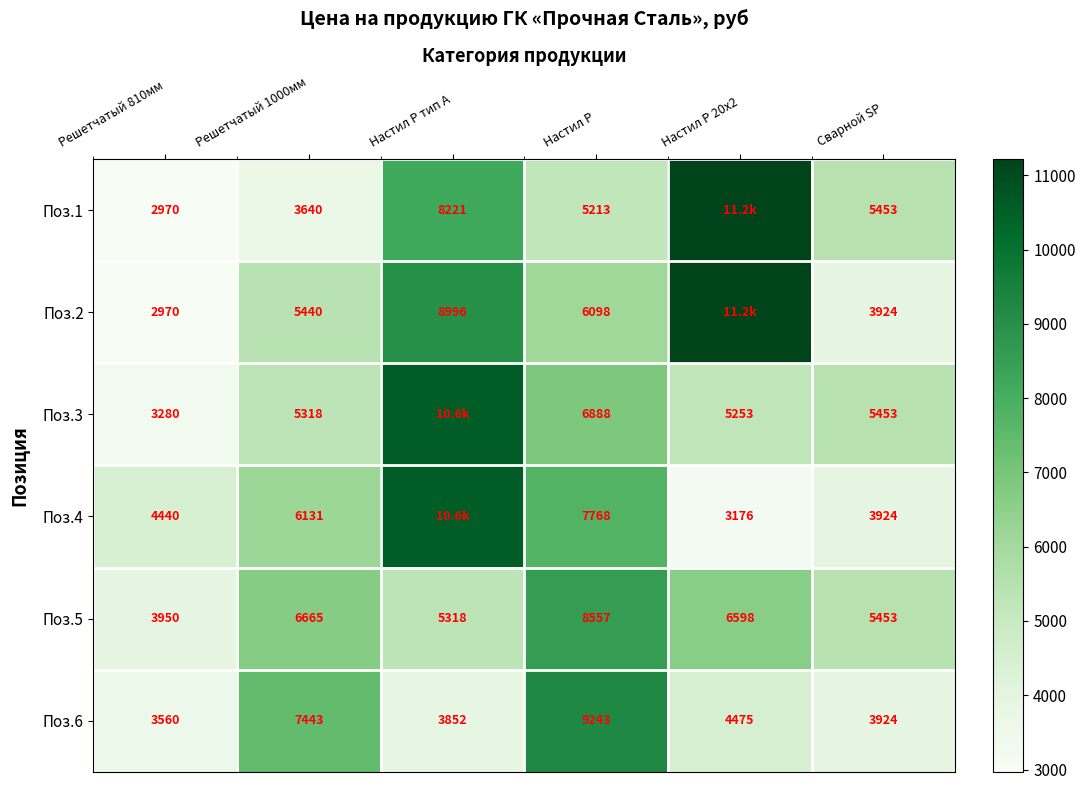

What is the greatest value displayed?

11220